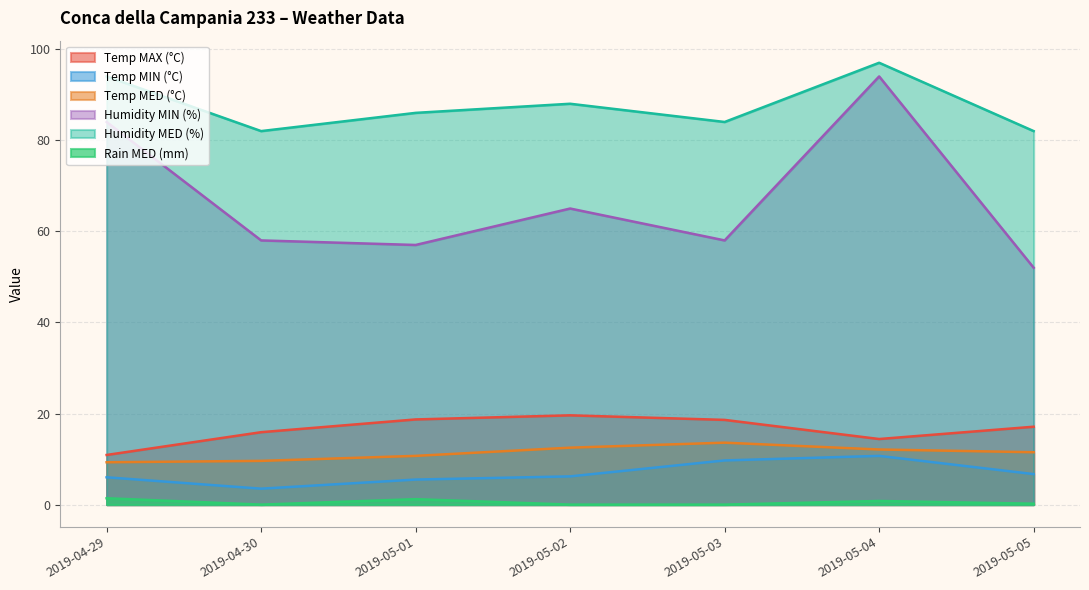

Which series has the largest total across all categories?

Humidity MED (%)